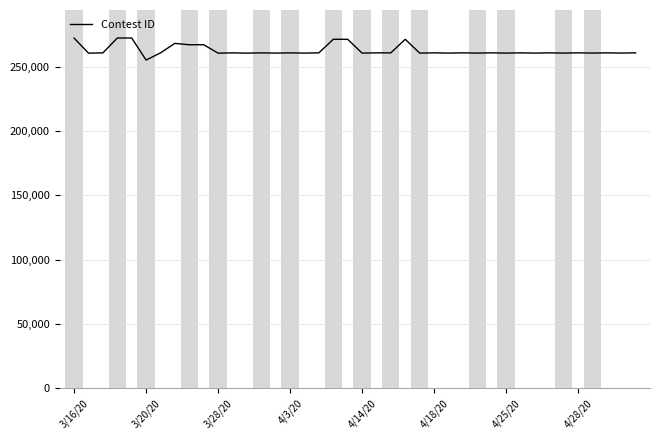

What is the maximum value shown in the chart?

272180